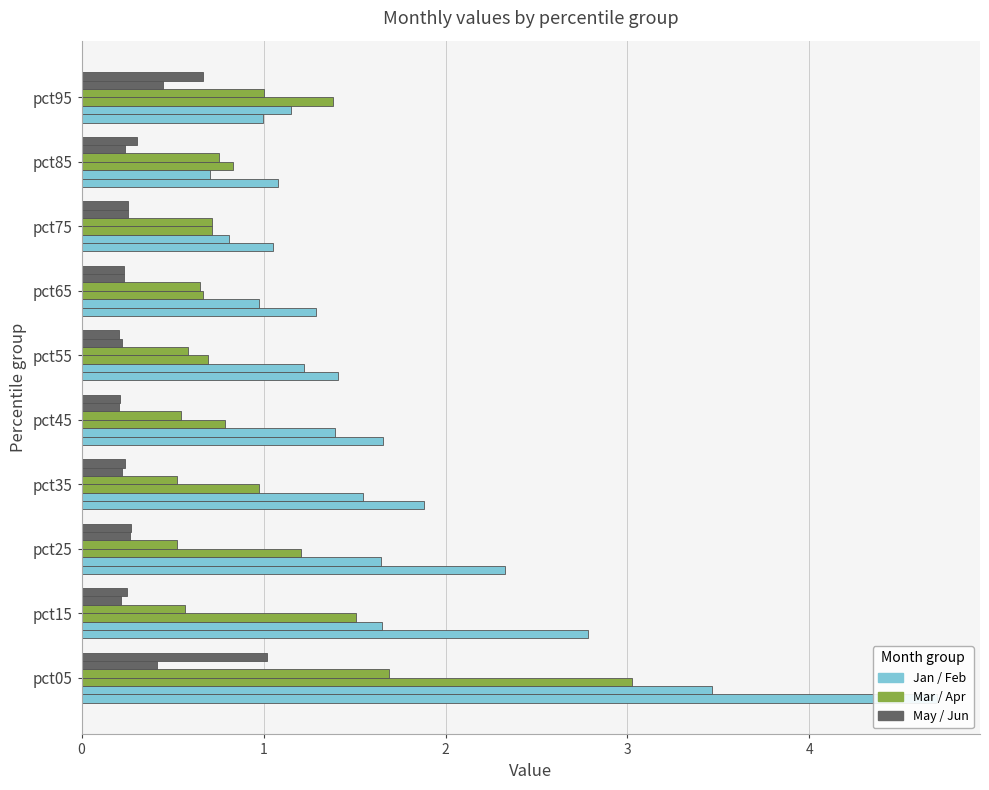

Between pct25 and pct55, which series saw the biggest shift?

Jan